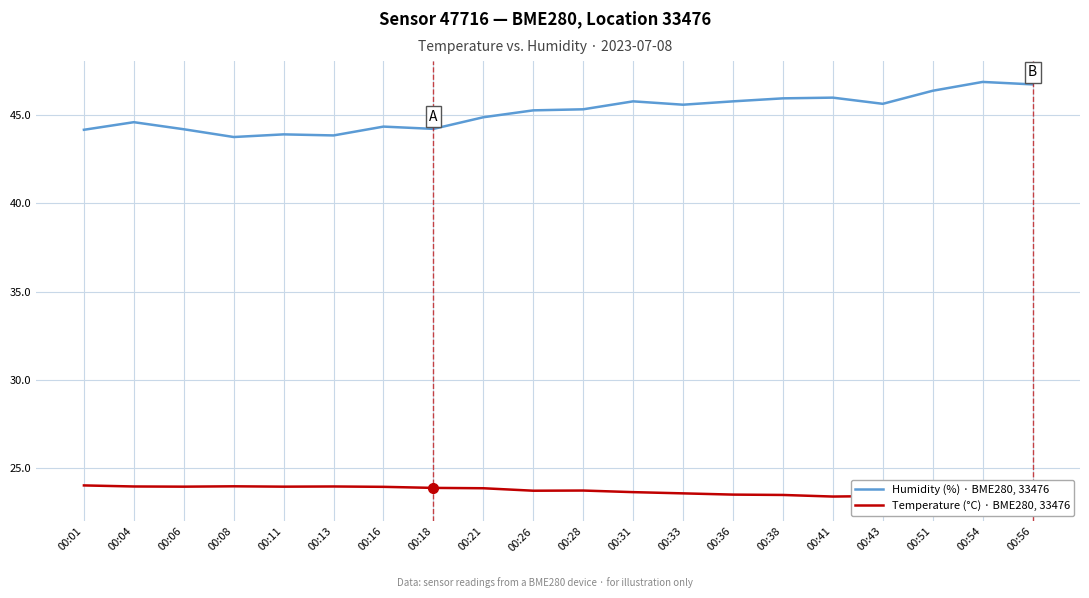

True or false: Temperature (°C) · BME280, 33476 and Humidity (%) · BME280, 33476 cross at least once.

False